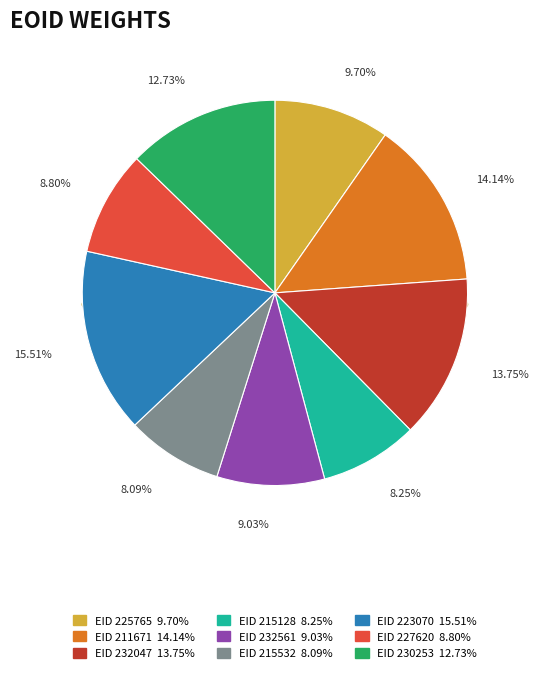

The 227620 slice represents 2% of the pie. True or false?

False